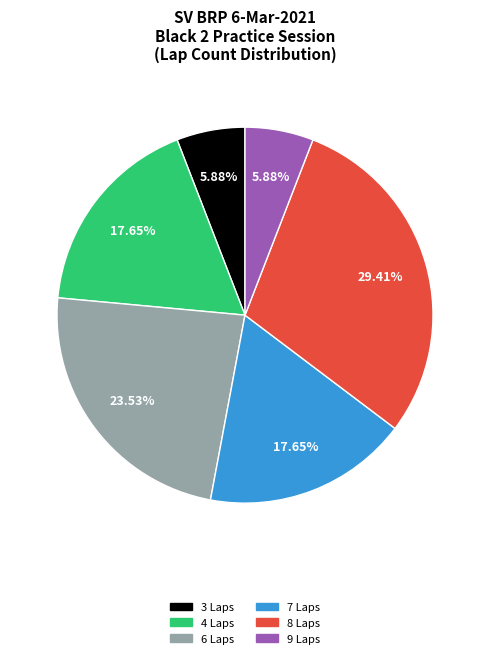

To the nearest percent, what is the difference between the largest and smallest slice percentages?

24%